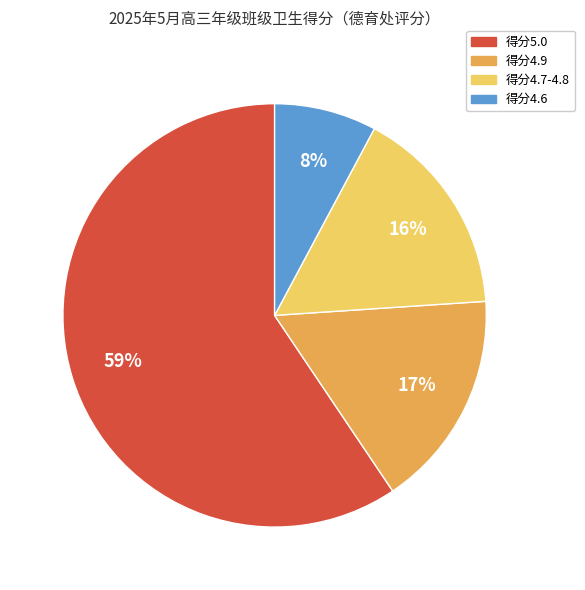

Count the number of slices in the pie.

4